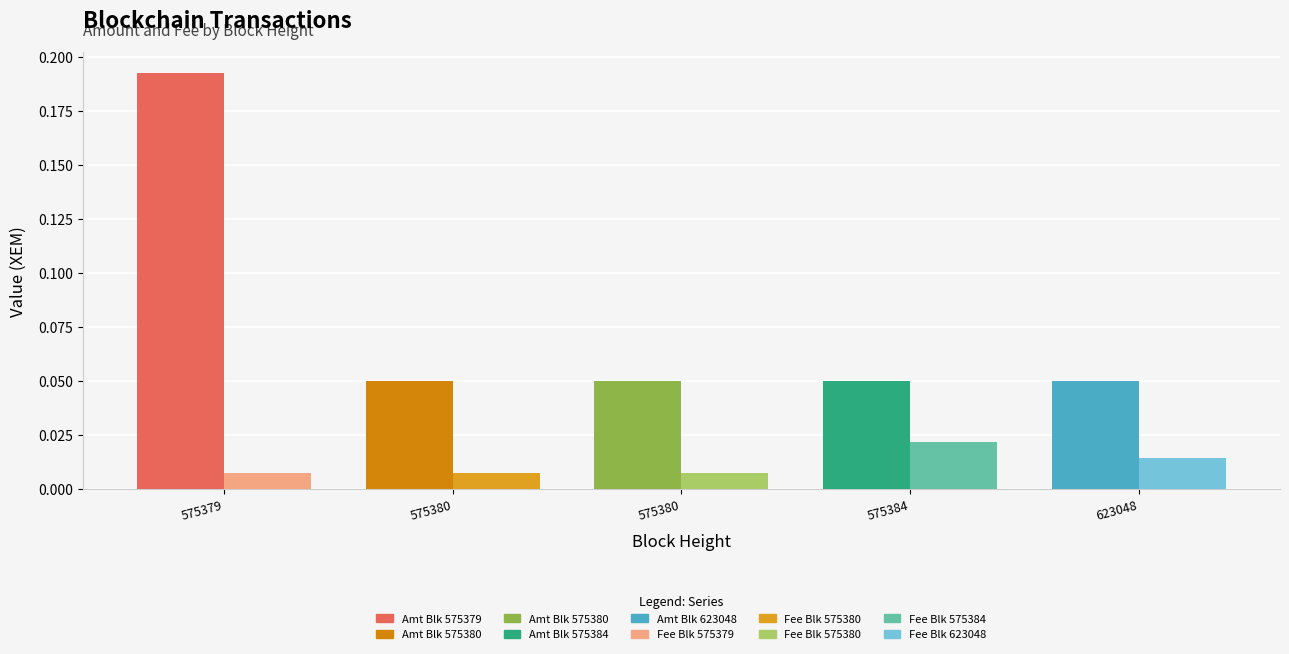

How many Amount values are between 0 and 1?

5